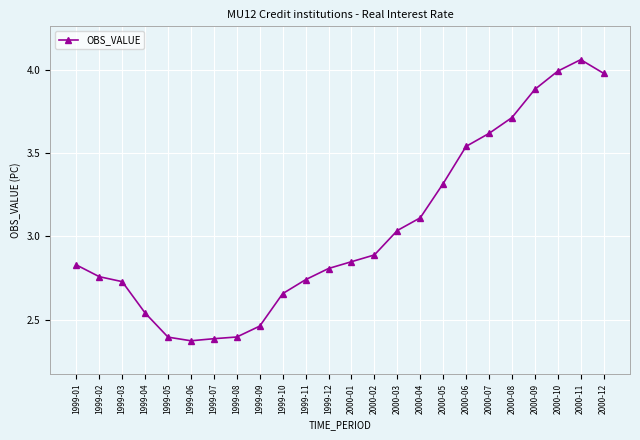

What position from the right is 2000-08?

5